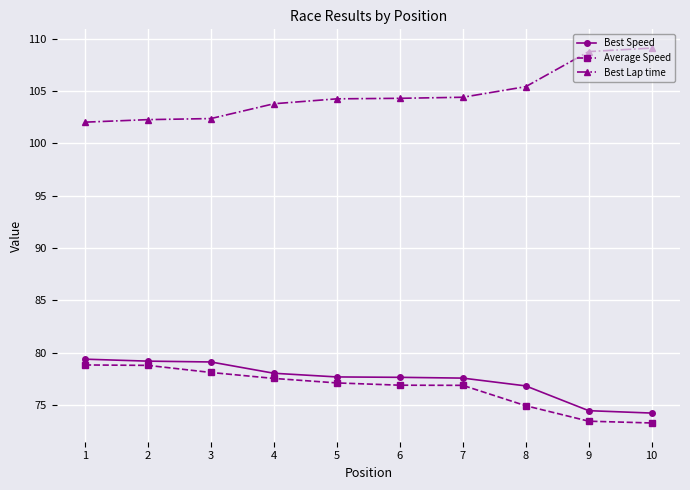

True or false: Best Speed has a value of 120.9 at 1.

False